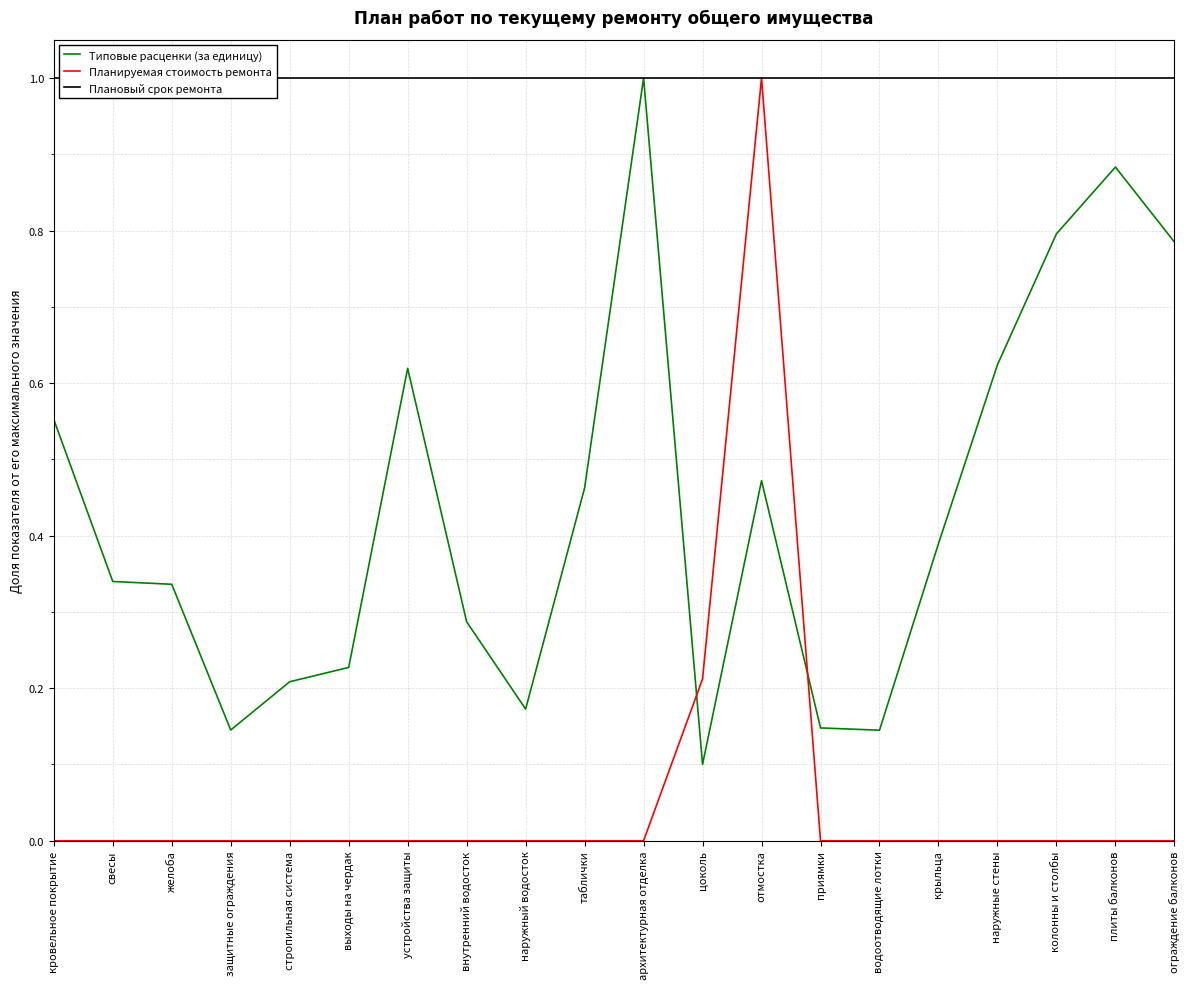

True or false: Планируемая стоимость ремонта and Плановый срок ремонта intersect in this chart.

False